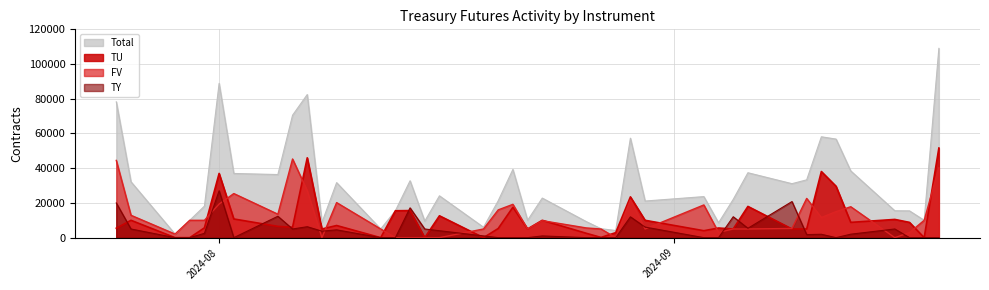

The value of TU at 9 is 28755. True or false?

False